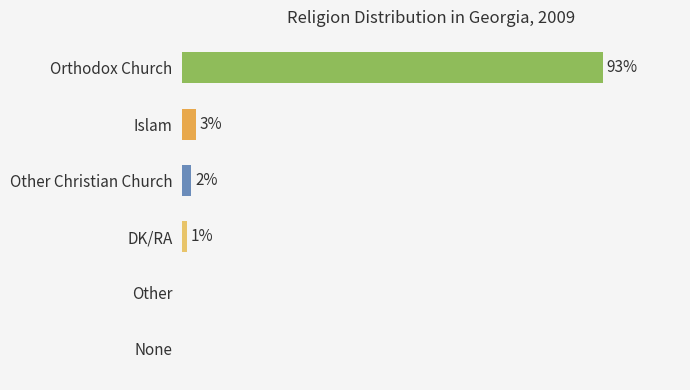

Where is the data nearest to the value 46?

Islam